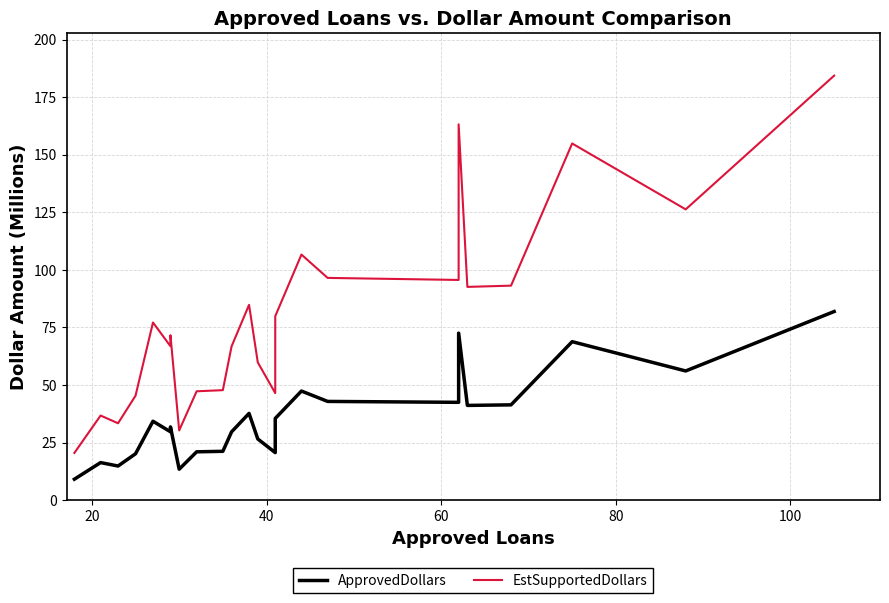

What is the value of the EstSupportedDollars point at the 20th from the left?

92.6